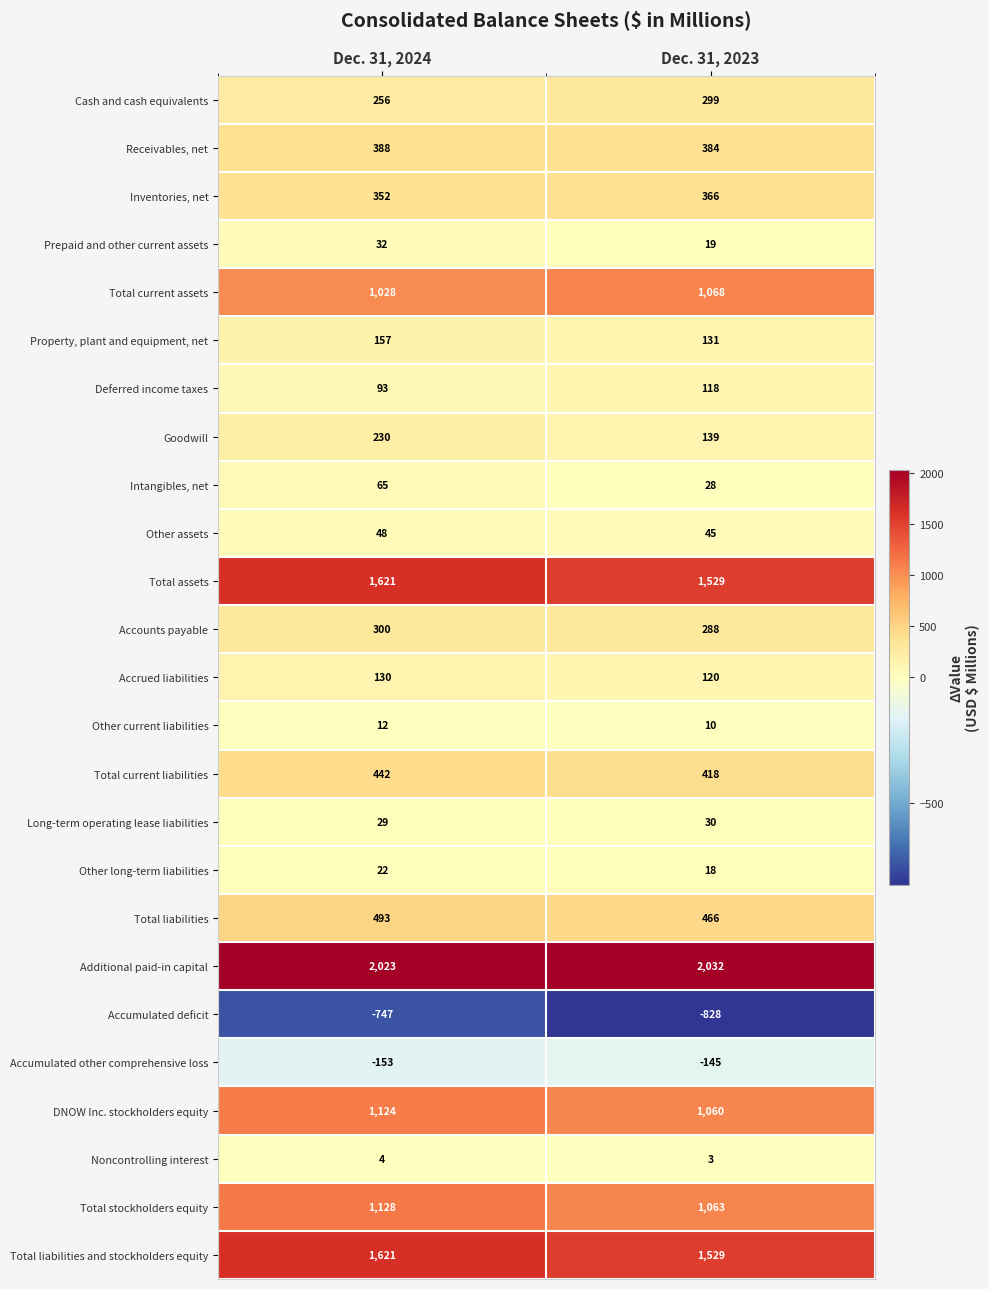

The Goodwill series shows 139 at Dec. 31, 2023. True or false?

True